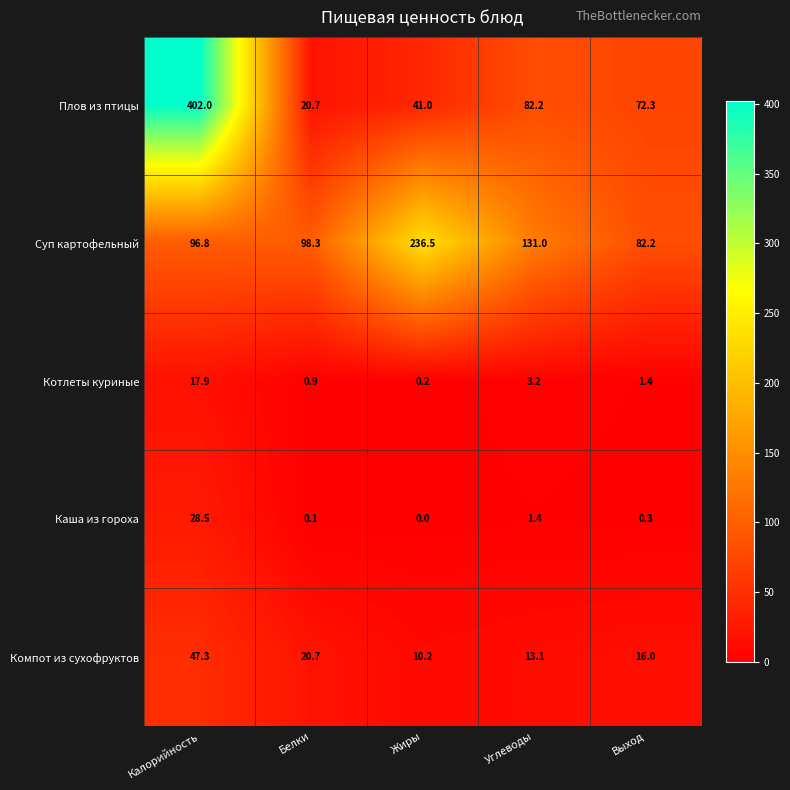

At how many categories does at least one series exceed 3?

5